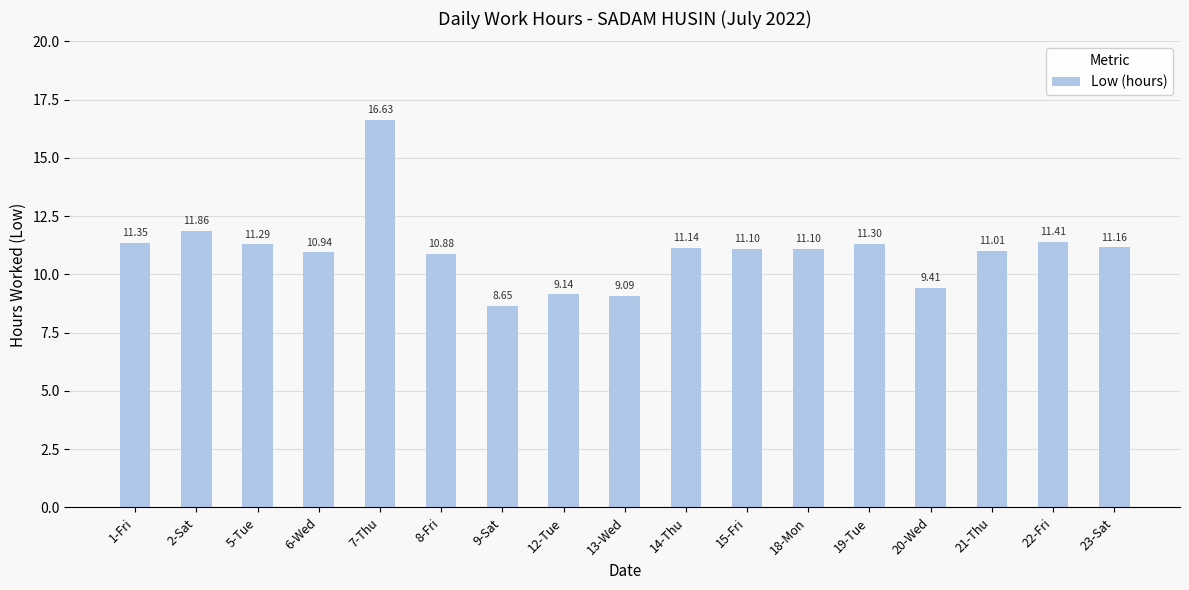

What is the sum of all values?

187.5